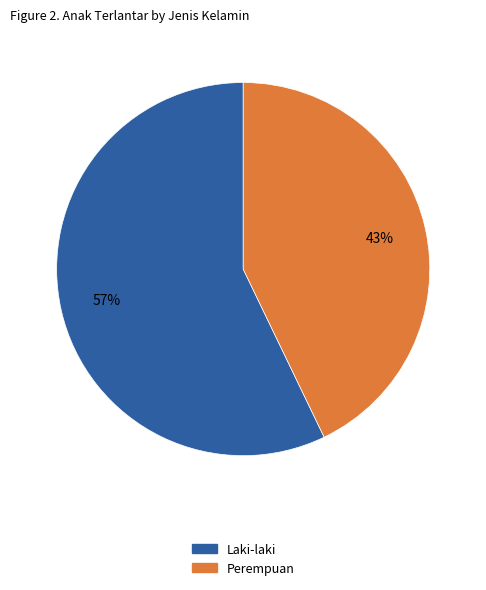

Which category accounts for the majority?

Laki-laki